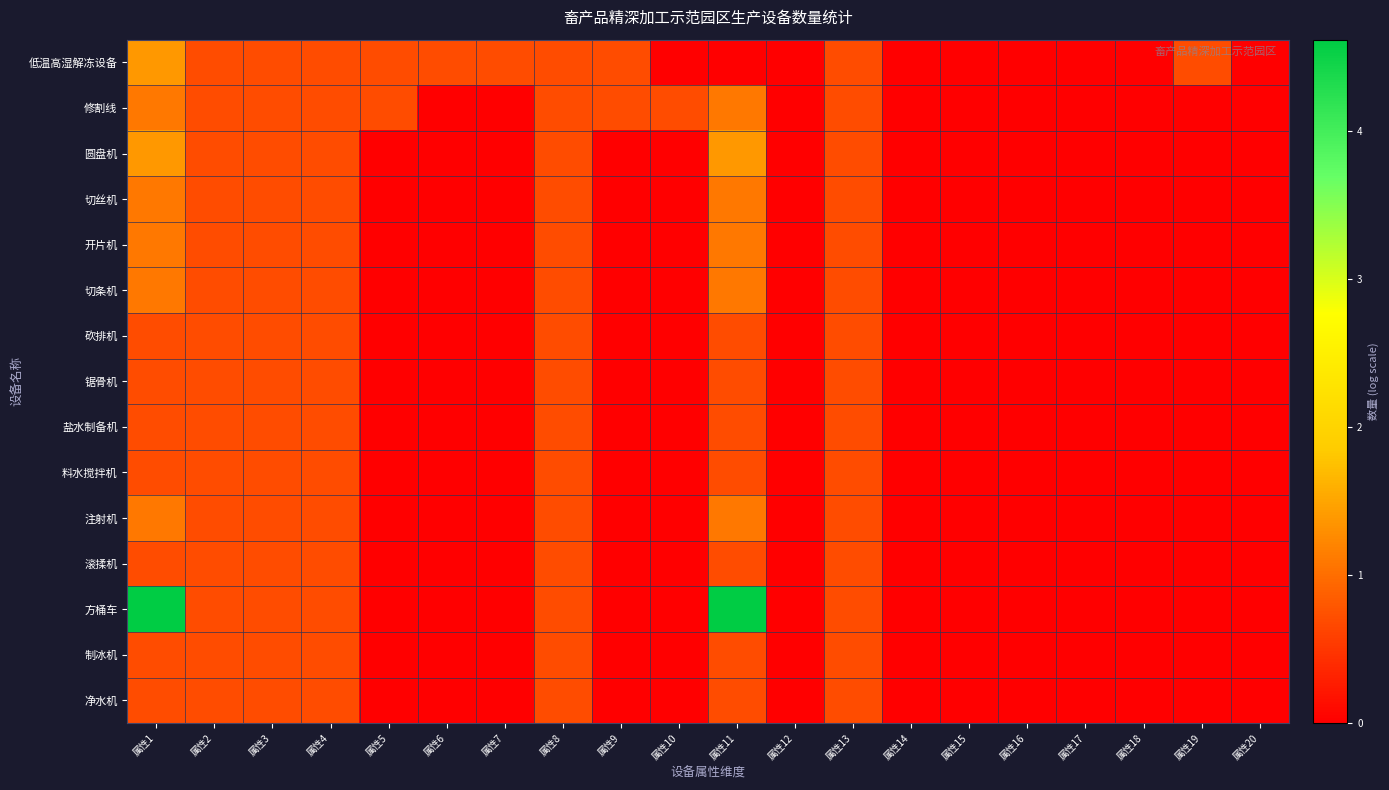

Rank the series at 属性5 from highest to lowest value.

低温高湿解冻设备, 修割线, 圆盘机, 切丝机, 开片机, 切条机, 砍排机, 锯骨机, 盐水制备机, 料水搅拌机, 注射机, 滚揉机, 方桶车, 制冰机, 净水机